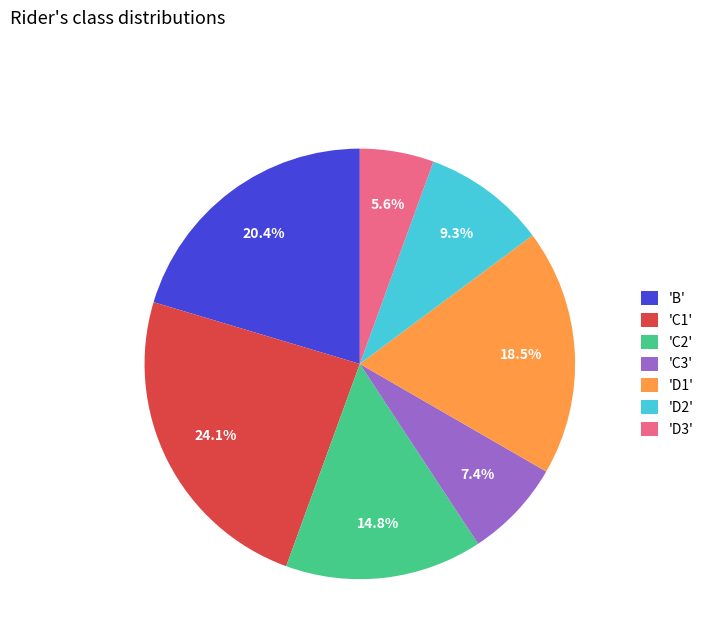

Rank the categories by value from highest to lowest.

'C1', 'B', 'D1', 'C2', 'D2', 'C3', 'D3'